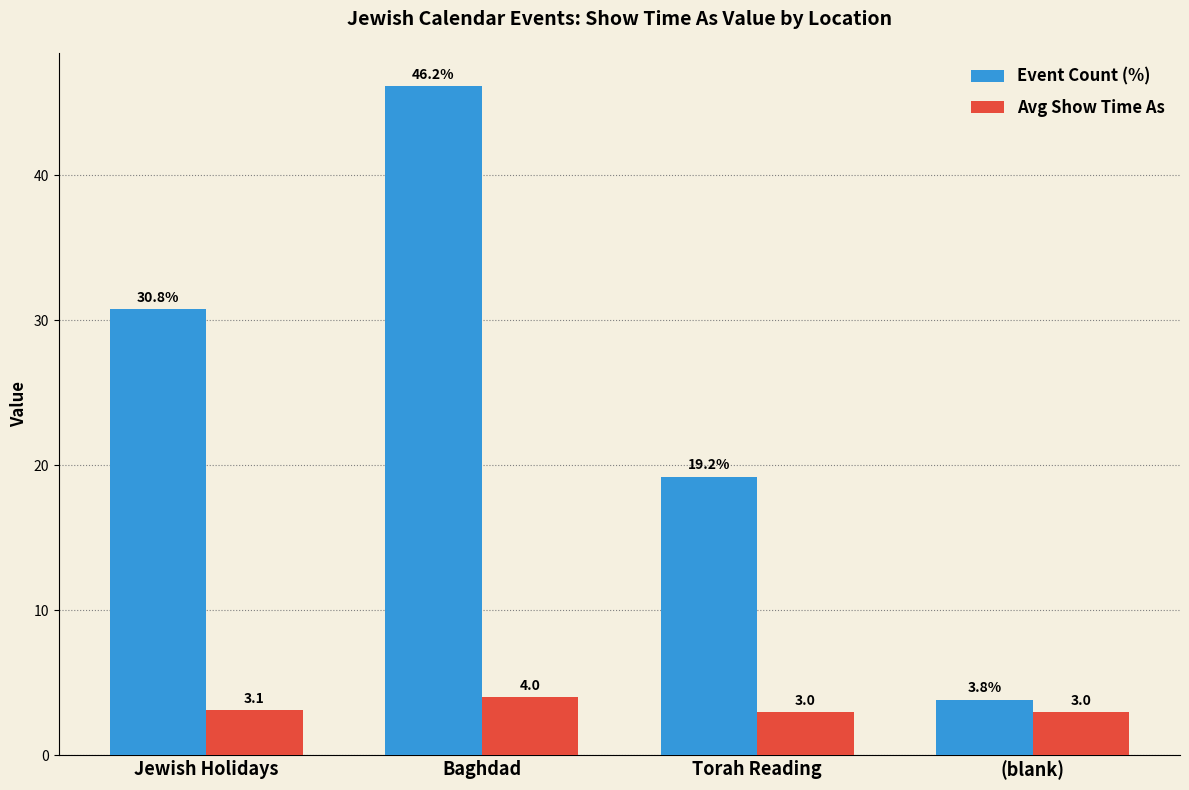

What value does the Avg Show Time As series have at Baghdad?

4.0